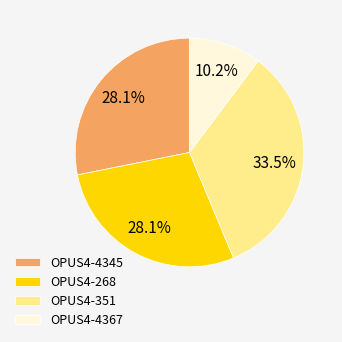

What is the smallest slice in the pie chart?

OPUS4-4367